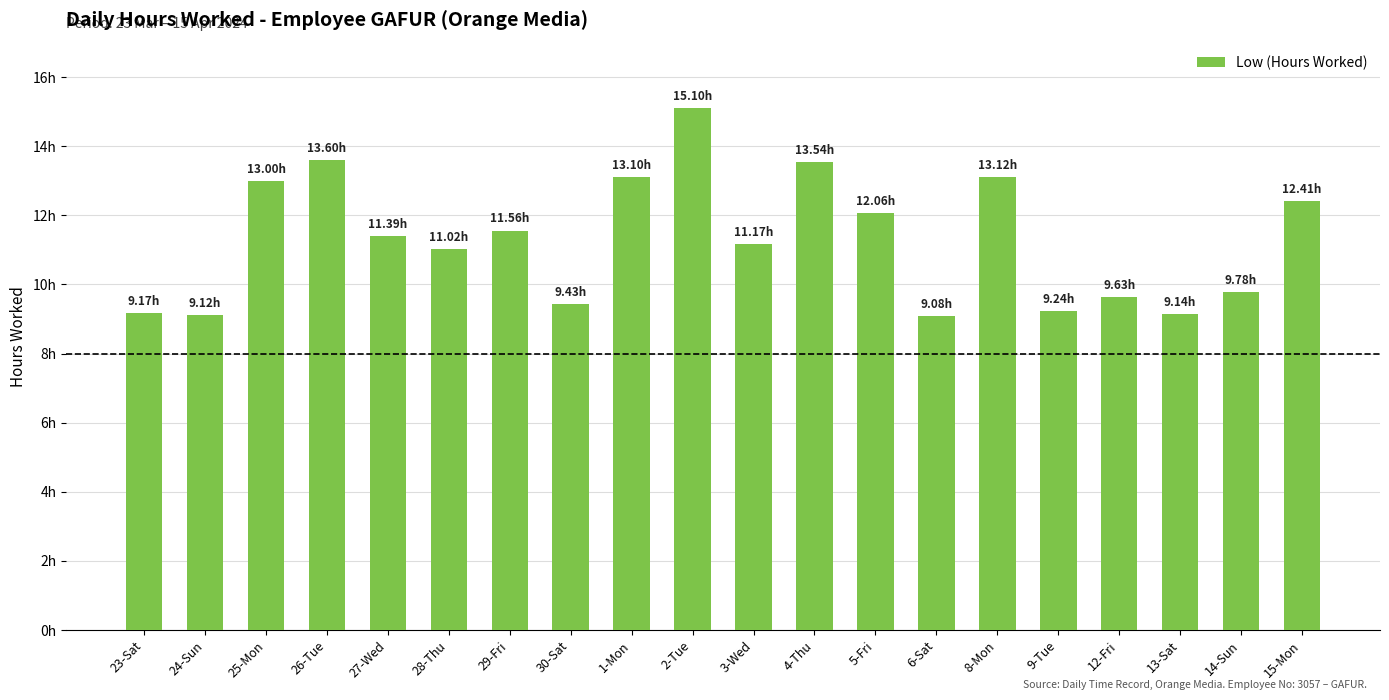

Which label corresponds to the largest value in the chart?

2-Tue